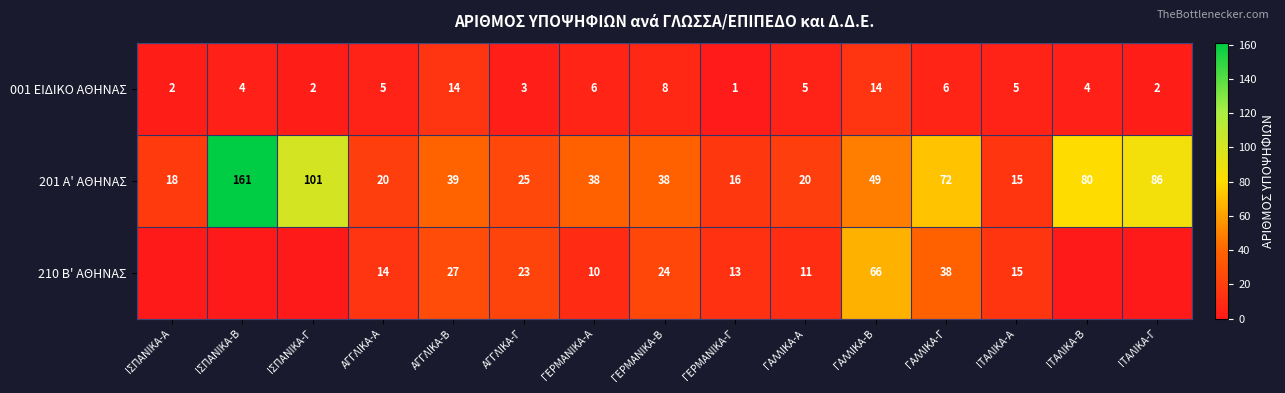

How many values in the 201 Α' ΑΘΗΝΑΣ series are below 38?

6